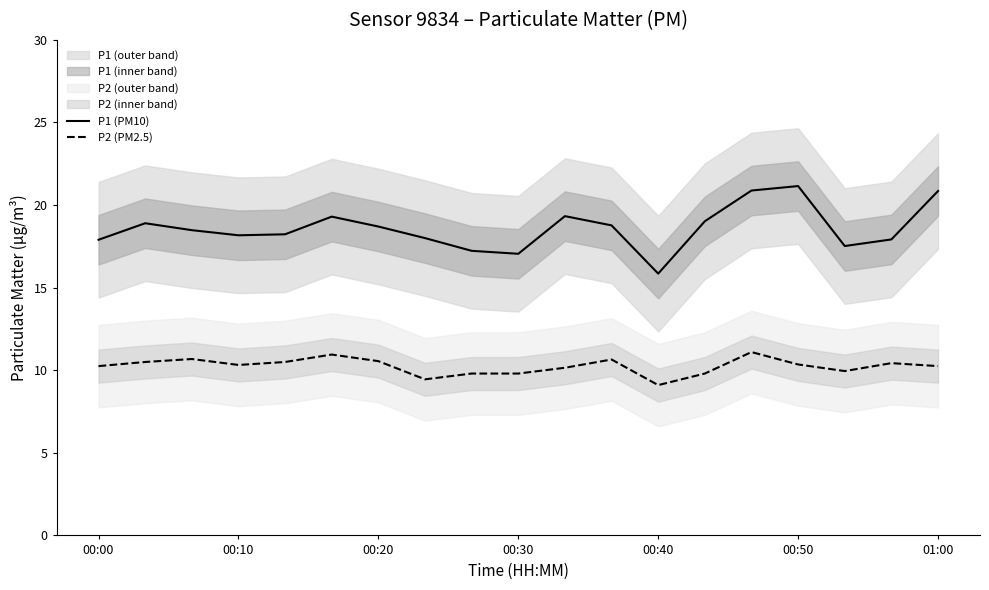

True or false: P1 (PM10) and P2 (PM2.5) intersect in this chart.

False